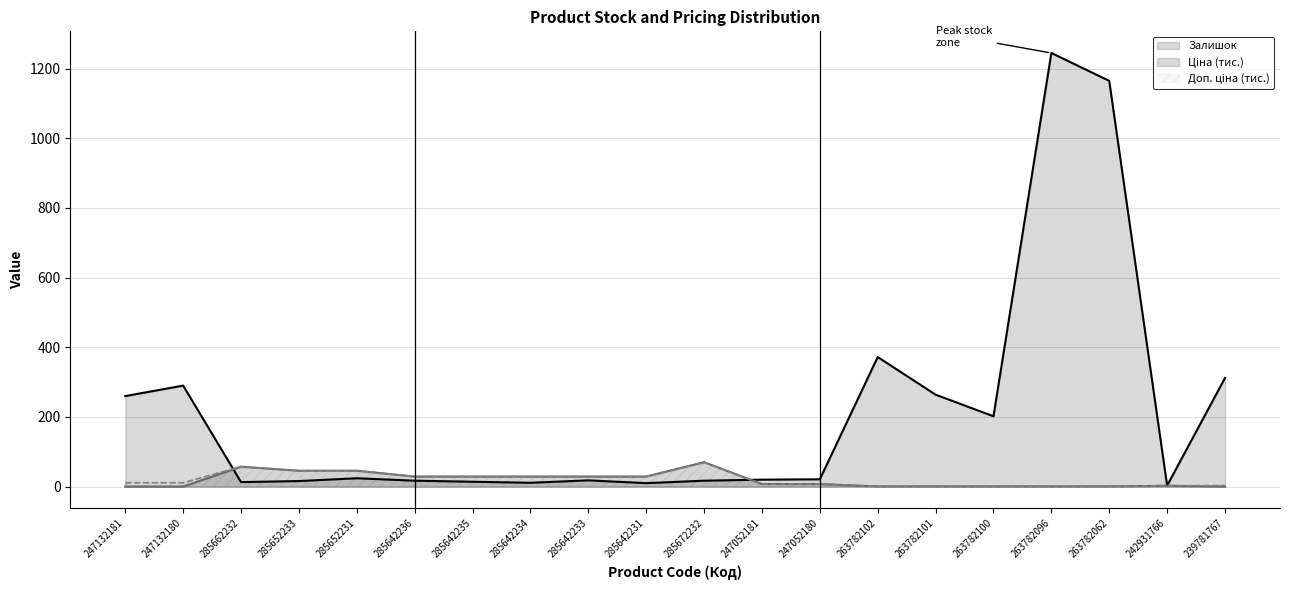

How many distinct data groups are displayed?

3